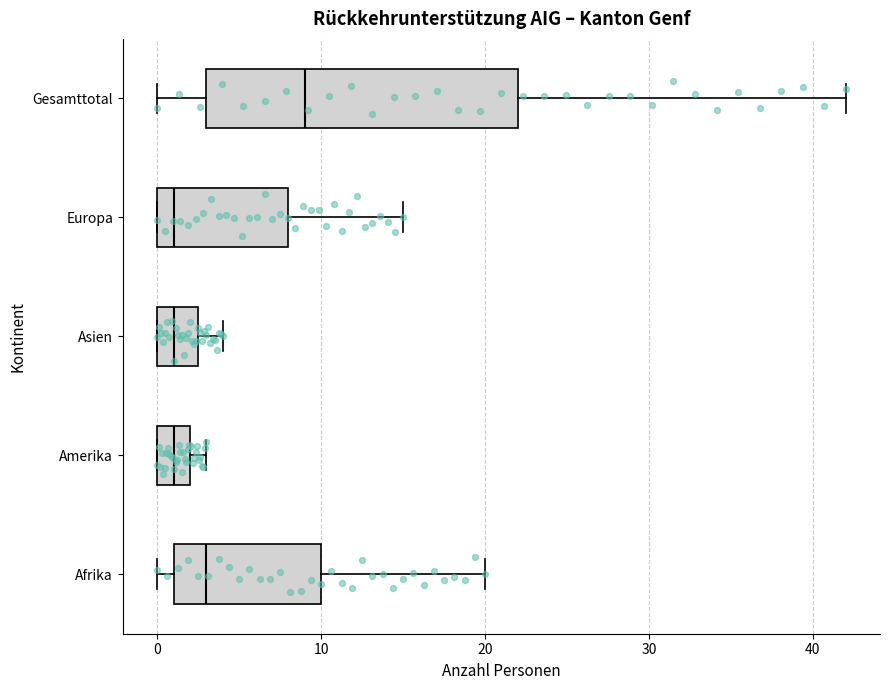

Where does the right whisker of the box for Afrika end on the x-axis? The values are not printed on the chart, so give them approximately, as read against the axis.

20